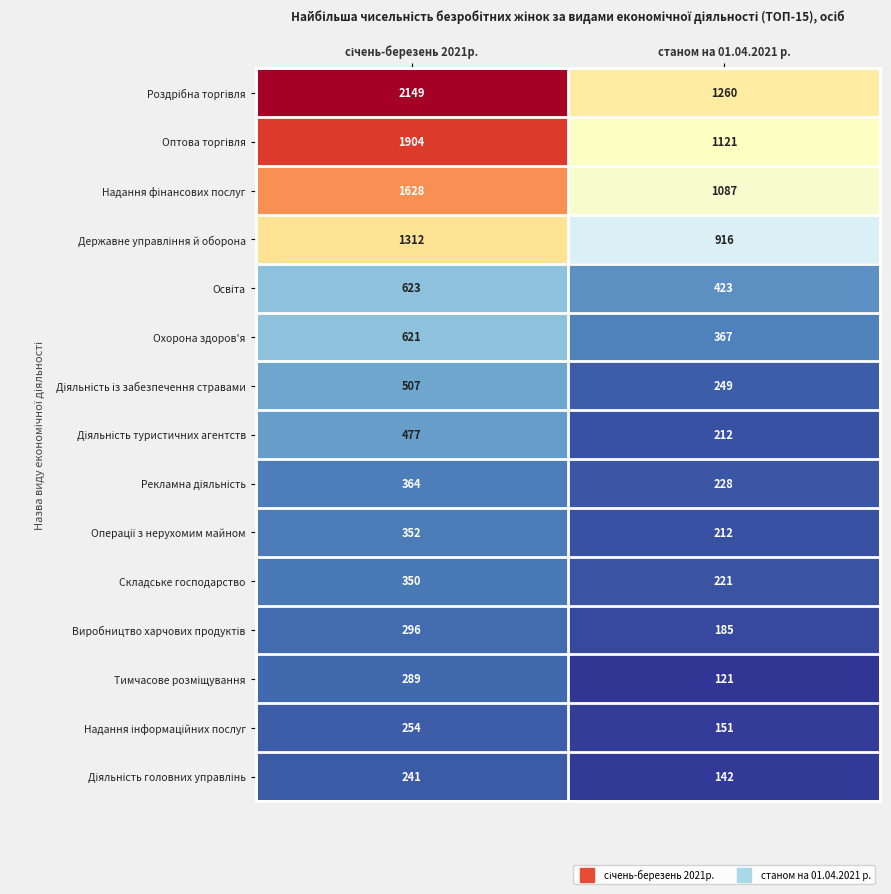

Which label corresponds to the smallest value in the chart?

станом на 01.04.2021 р.